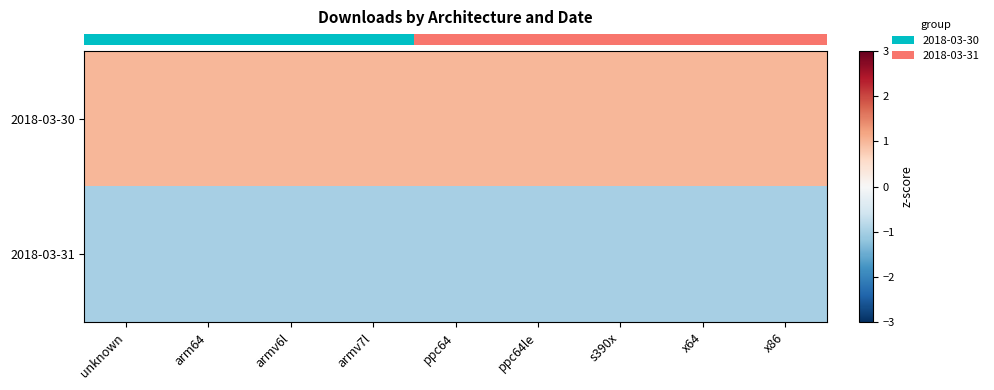

Which label corresponds to the smallest value in the chart?

unknown